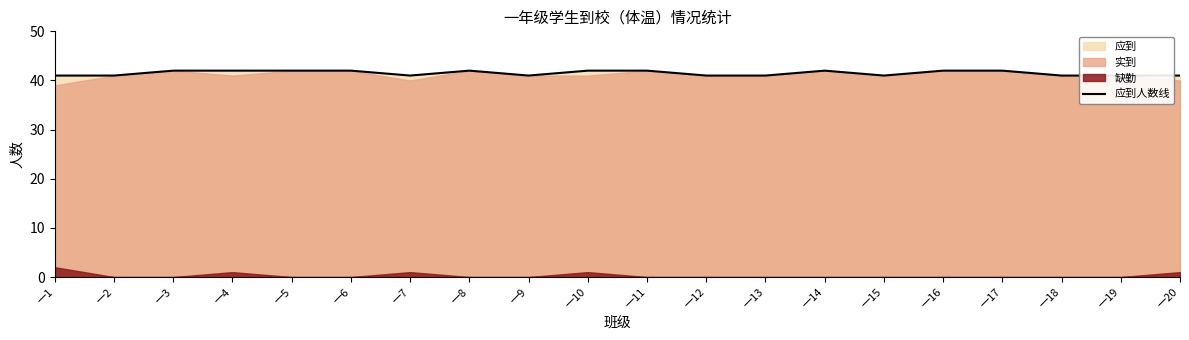

Reading left to right, extract all data points from this chart.

一1=41	一2=41	一3=42	一4=42	一5=42	一6=42	一7=41	一8=42	一9=41	一10=42	一11=42	一12=41	一13=41	一14=42	一15=41	一16=42	一17=42	一18=41	一19=41	一20=41